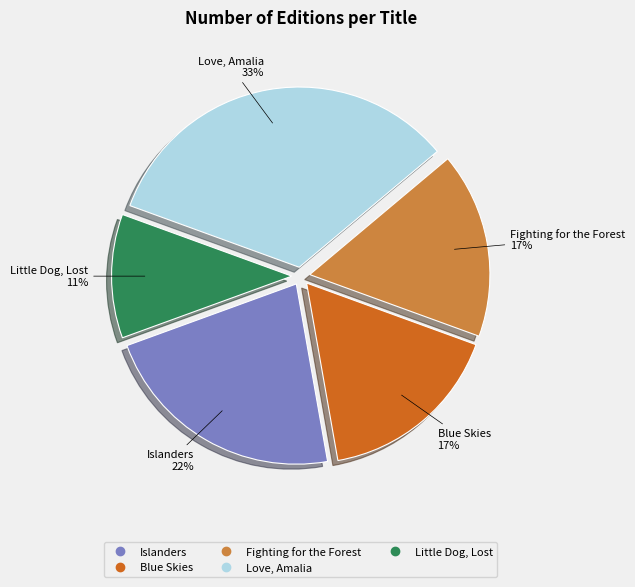

To the nearest percent, what portion does Islanders represent?

22%